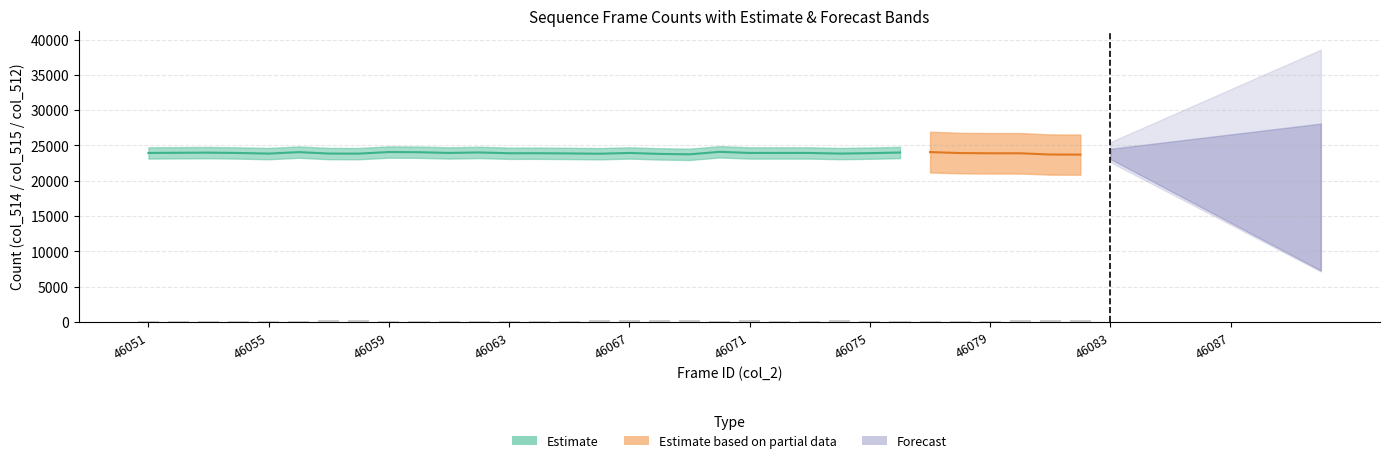

What is the difference between the col_513 values at 46051 and 46058?

107